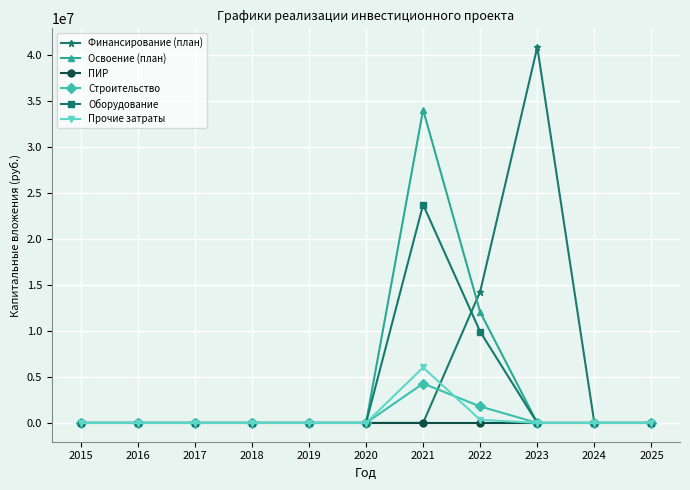

What is the highest value of the Освоение (план) series?

34018079.0